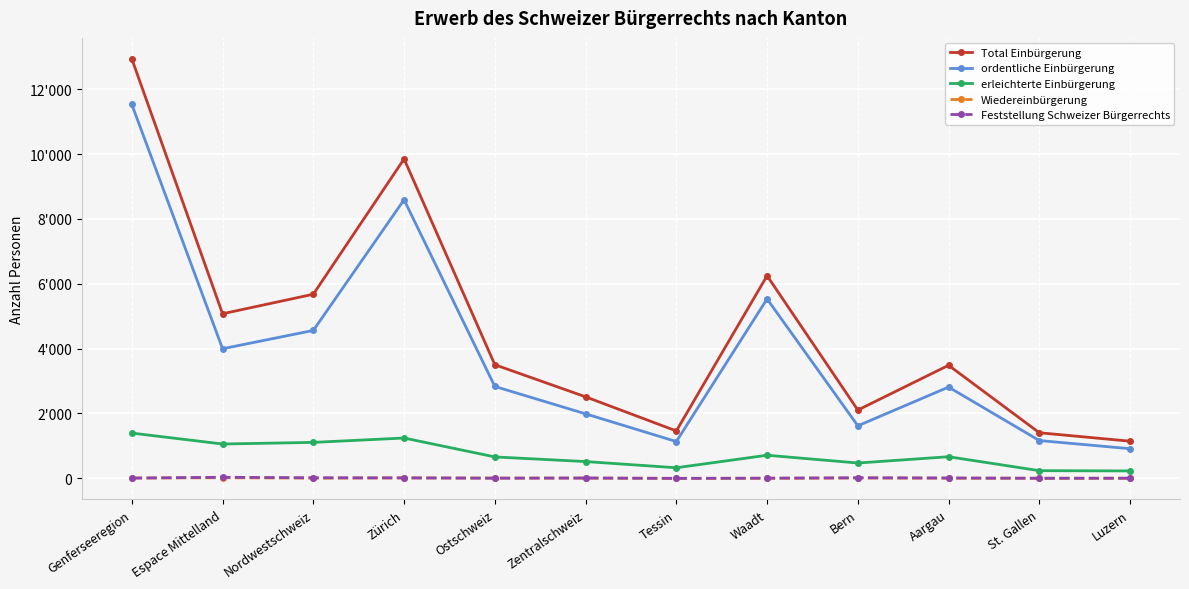

Does the chart have visible grid lines?

Yes